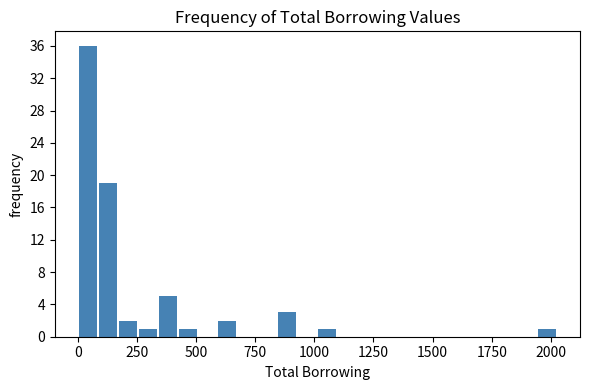

Around what value on the x-axis is the tallest bar? Give the approximate position of its centre, as read against the axis.

50